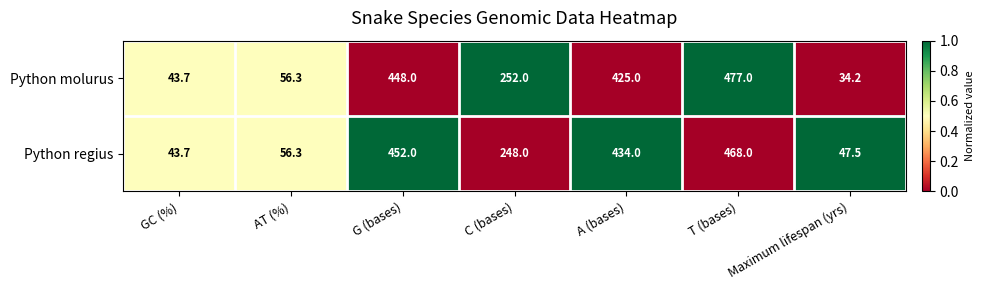

Which series has the largest total across all categories?

Python regius